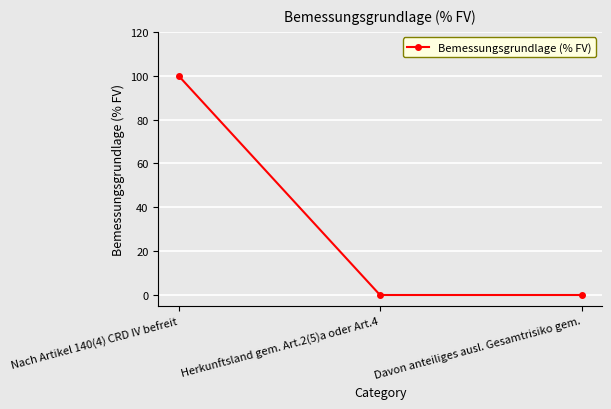

What is the change in value from Nach Artikel 140(4) CRD IV befreit to Davon anteiliges ausl. Gesamtrisiko gem.?

-100.0